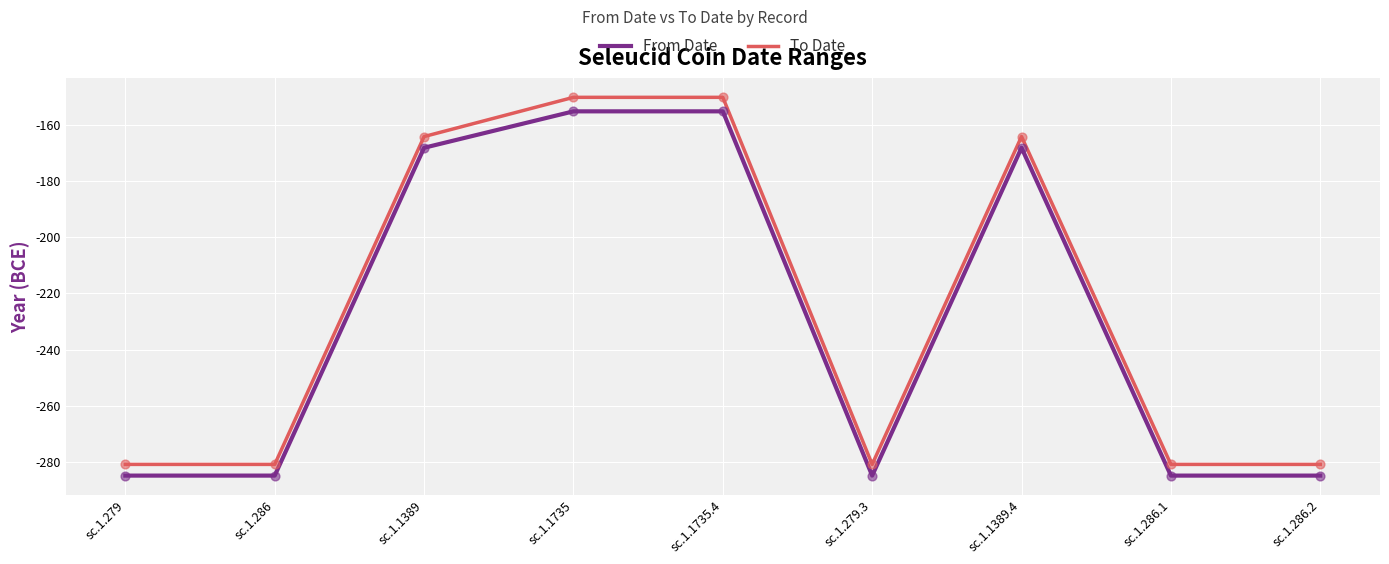

Which series has the largest total across all categories?

To Date